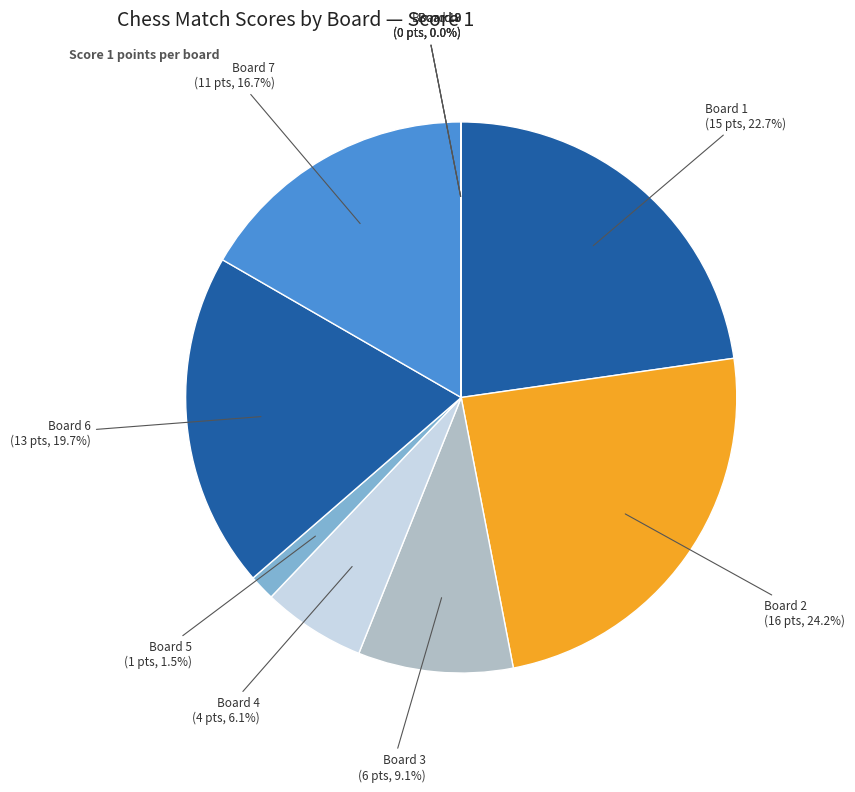

How many segments does this pie chart have?

10